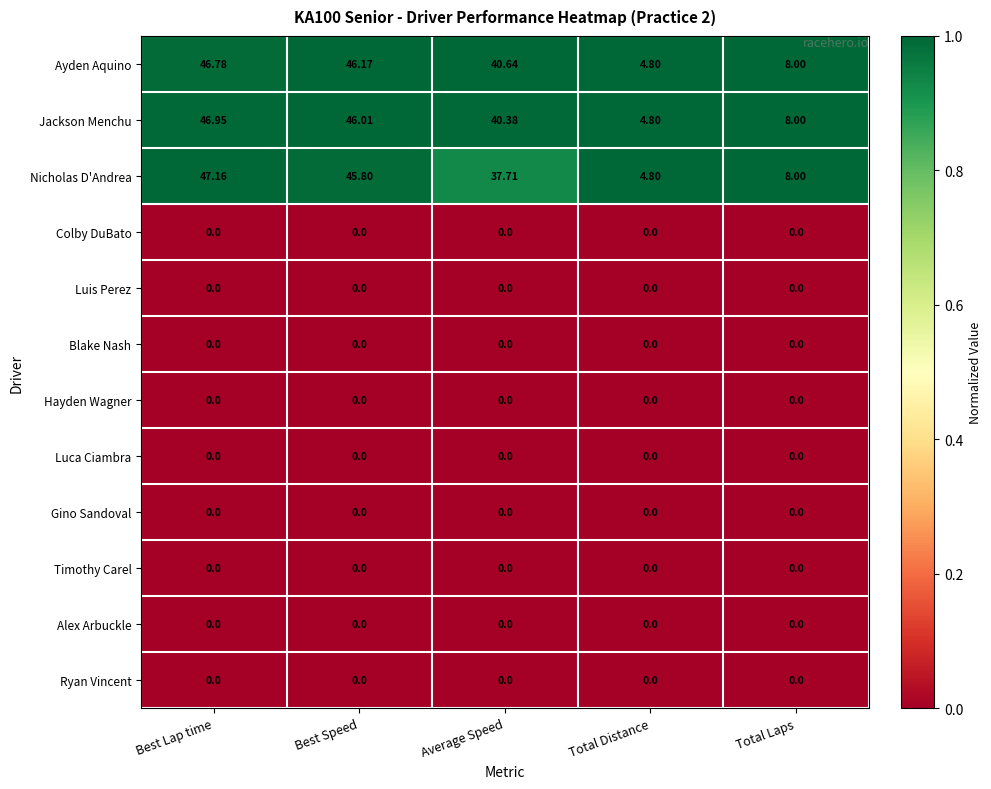

Which series has the largest range (max minus min)?

Nicholas D'Andrea